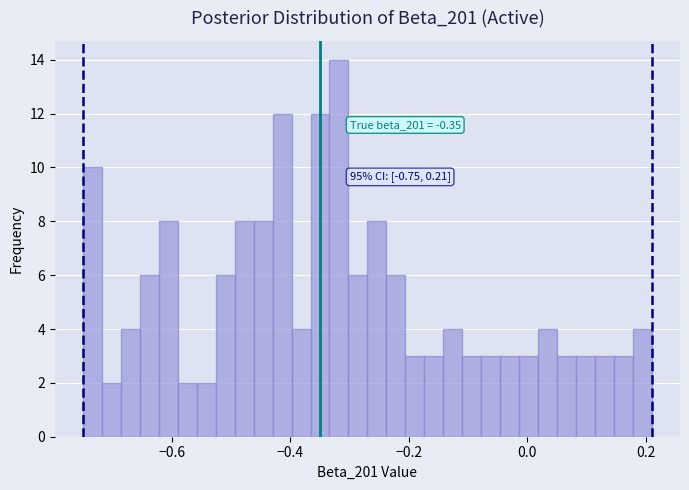

Around what value on the x-axis is the tallest bar? Give the approximate position of its centre, as read against the axis.

-0.32